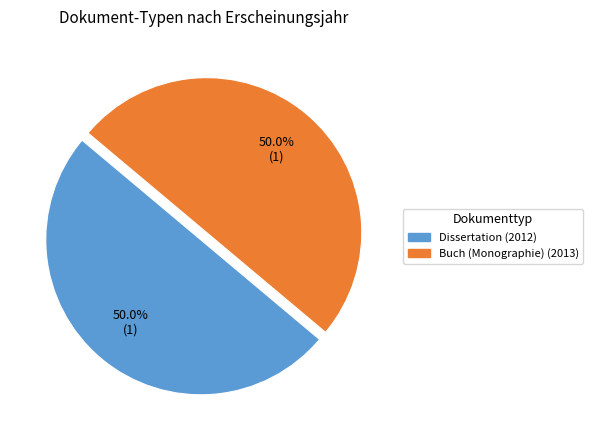

What percentage is the Buch (Monographie) (2013) slice, to the nearest percent?

50%